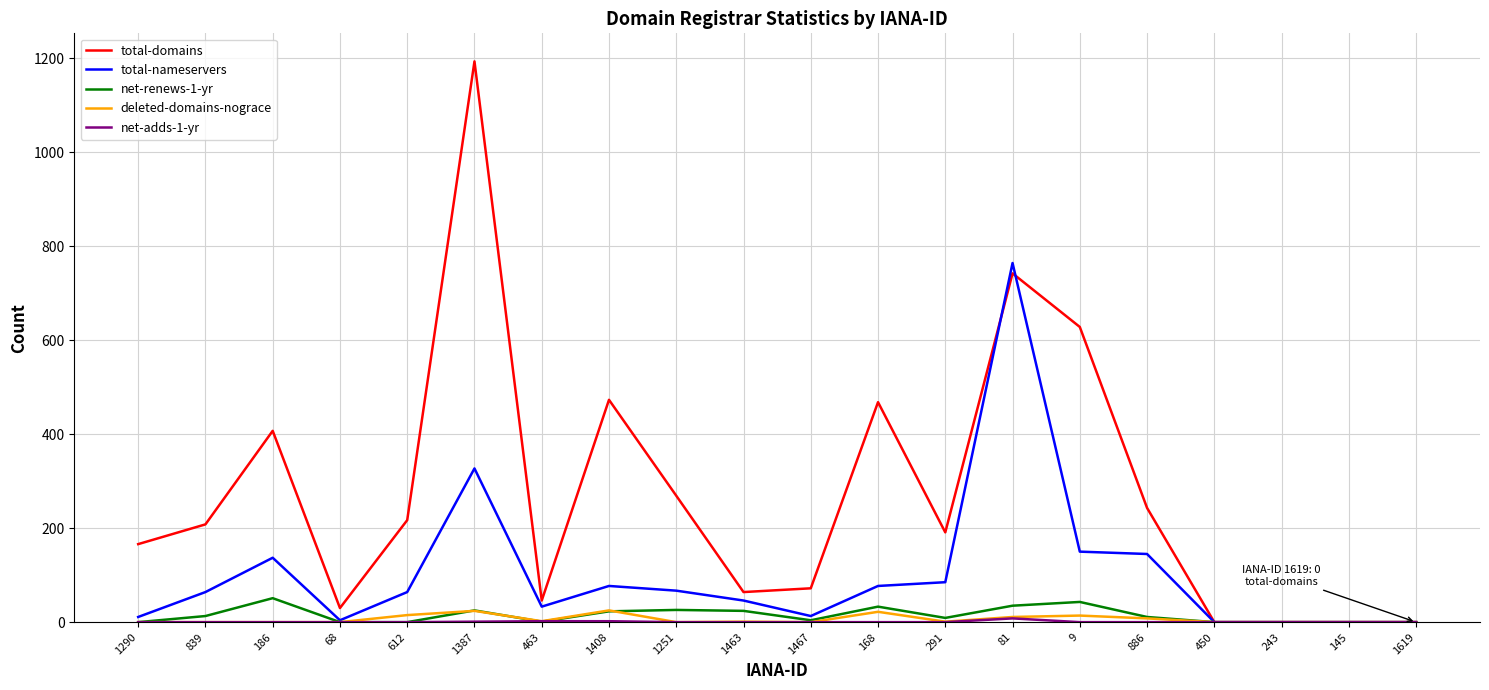

The net-renews-1-yr series shows 0 at 243. True or false?

True